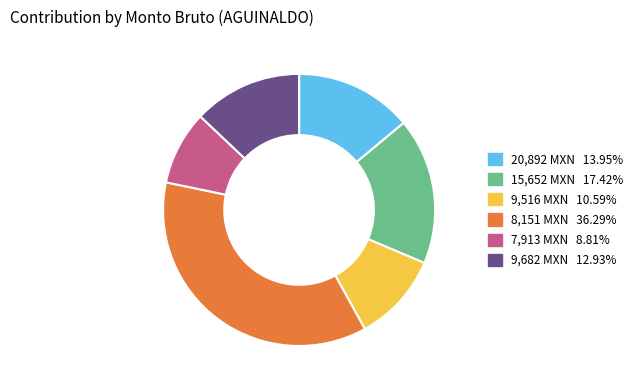

Is there any slice that represents more than half of the pie?

No